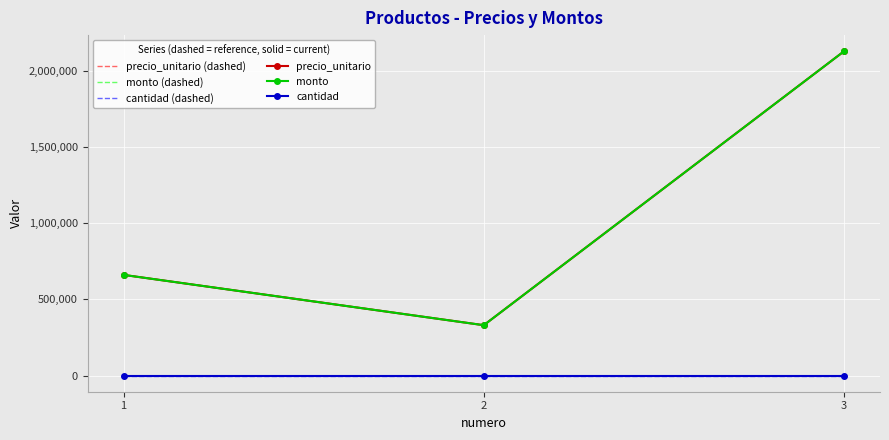

Reading left to right, what are all the values shown in this chart?

precio_unitario (dashed): 660000	330000	2126250
monto (dashed): 660000	330000	2126250
cantidad (dashed): 1	1	1
precio_unitario: 660000	330000	2126250
monto: 660000	330000	2126250
cantidad: 1	1	1